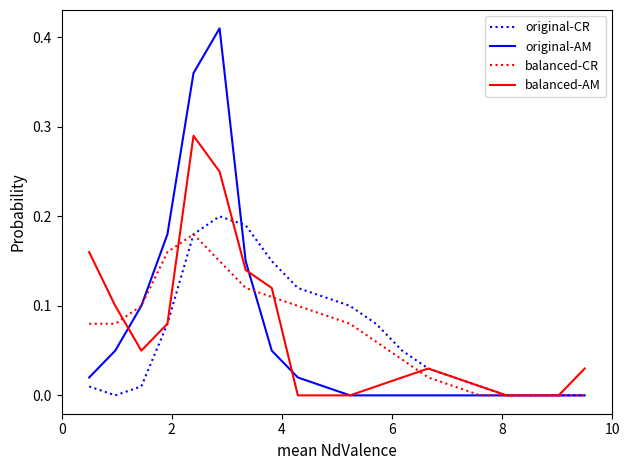

How many lines are shown in the chart?

4